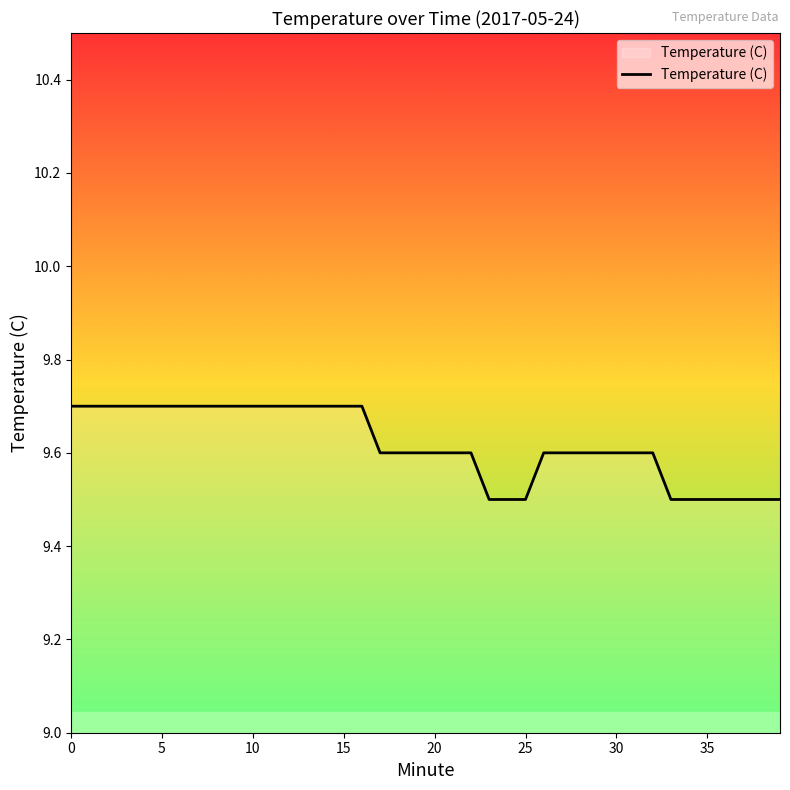

What is the minimum value shown in the chart?

9.5